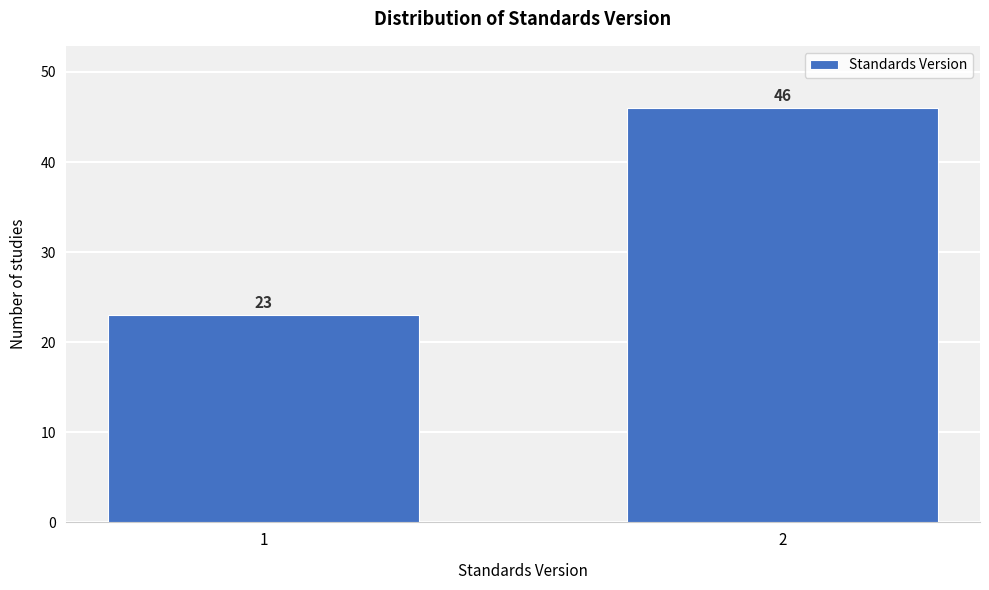

Reading left to right, extract all data points from this chart.

1=23	2=46